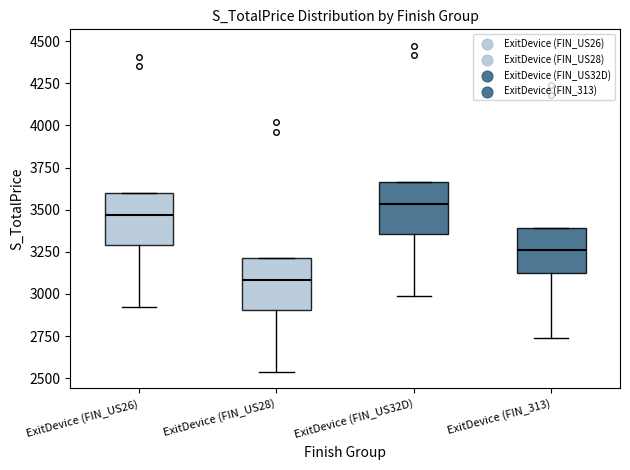

Reading left to right, transcribe this box plot: for each box, give where its median line is, the range the box spans, and where its two whiskers end, as read against the y-axis. The values are not printed on the chart, so give them approximately, as read against the axis.

ExitDevice (FIN_US26): median 3450, box 3300 to 3600, whiskers 2900 to 3600
ExitDevice (FIN_US28): median 3100, box 2900 to 3200, whiskers 2550 to 3200
ExitDevice (FIN_US32D): median 3550, box 3350 to 3650, whiskers 3000 to 3650
ExitDevice (FIN_313): median 3250, box 3100 to 3400, whiskers 2750 to 3400